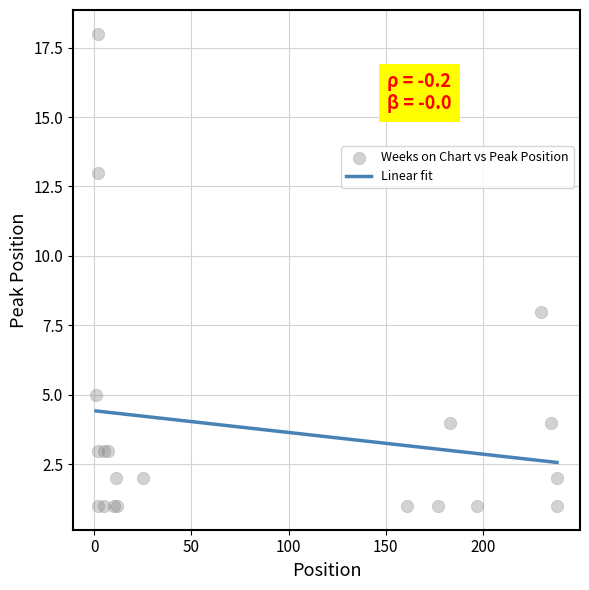

What is the change in value from 4 to 12?

+1